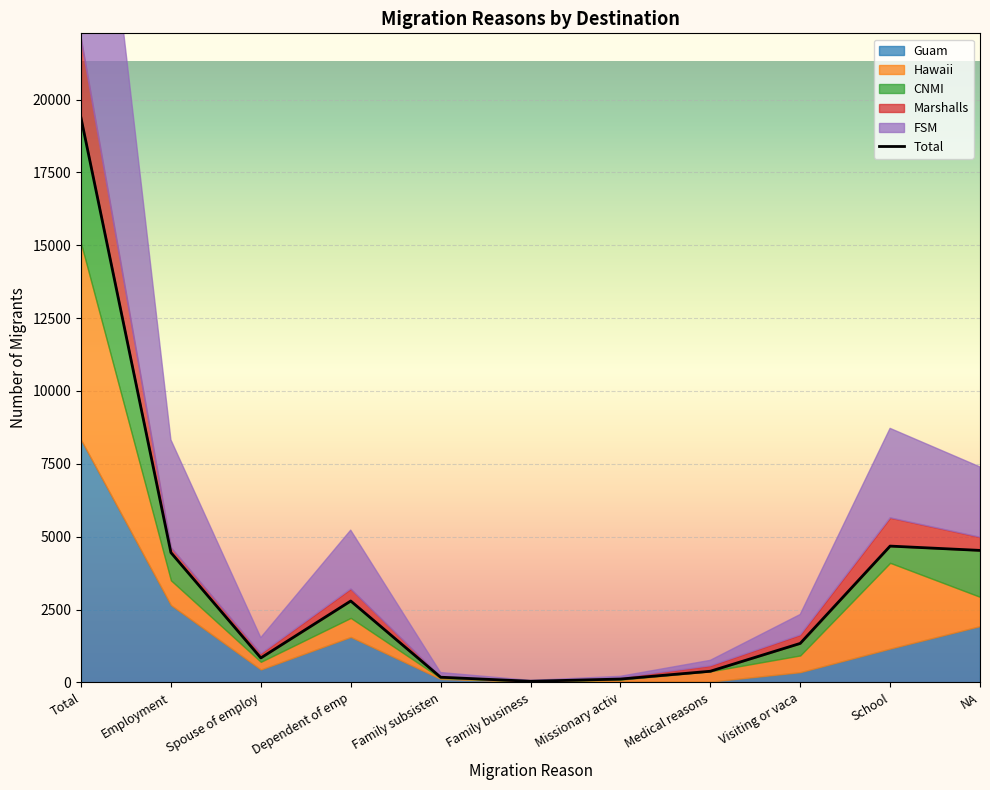

What is the average value of the Total series?

3521